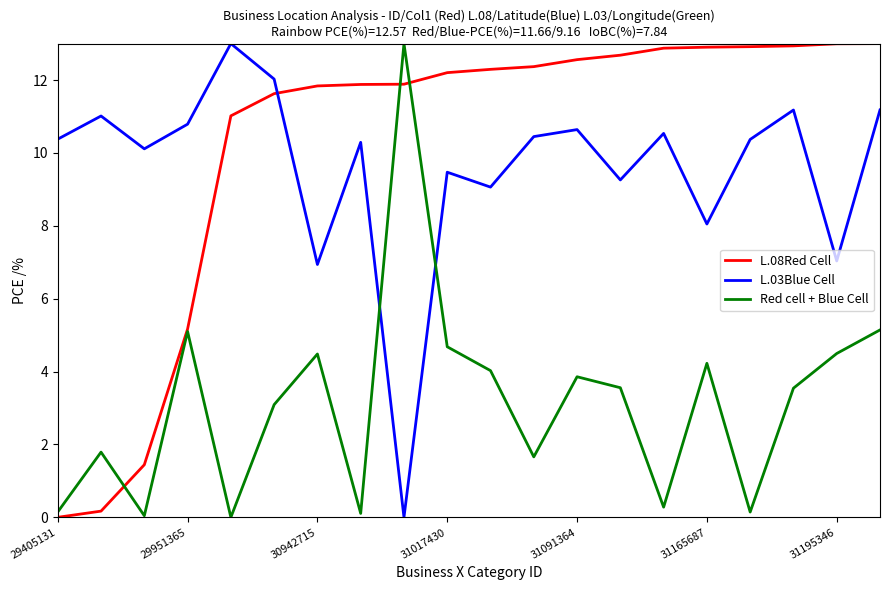

What is the maximum value for L.03Blue Cell?

13.0